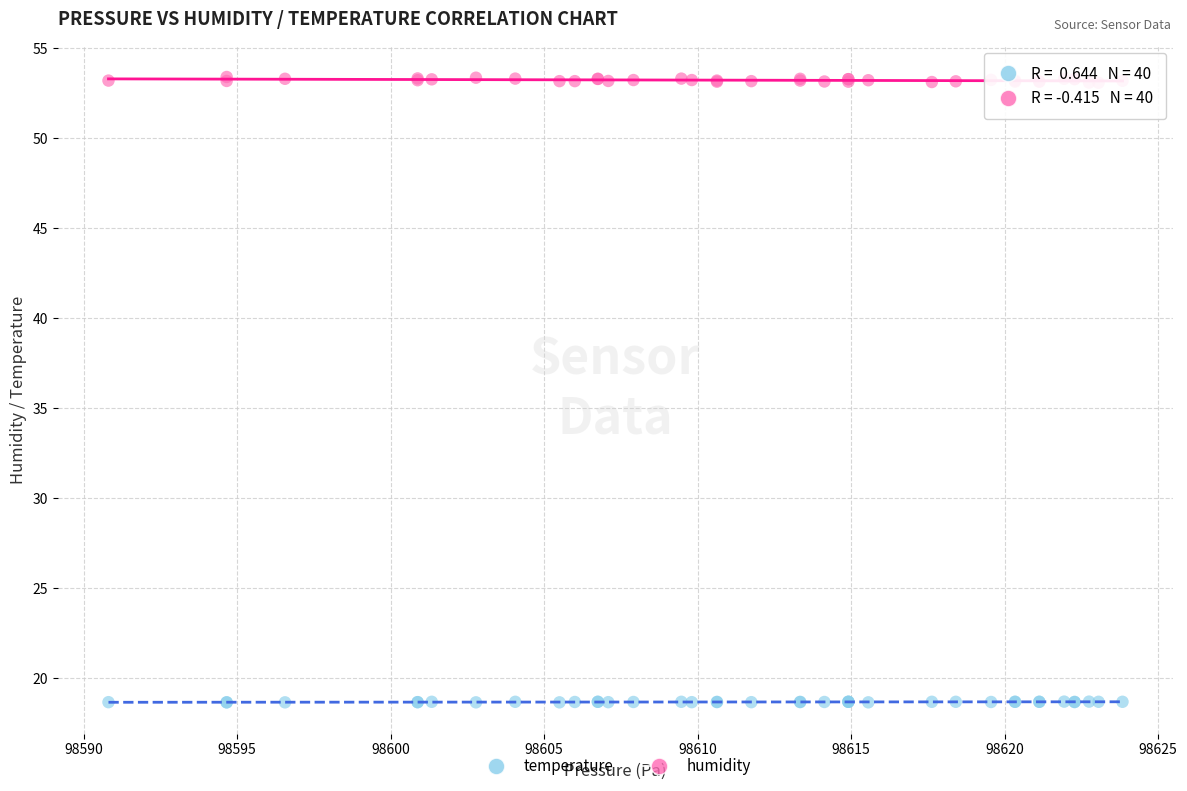

Which series reaches the maximum Y coordinate?

humidity